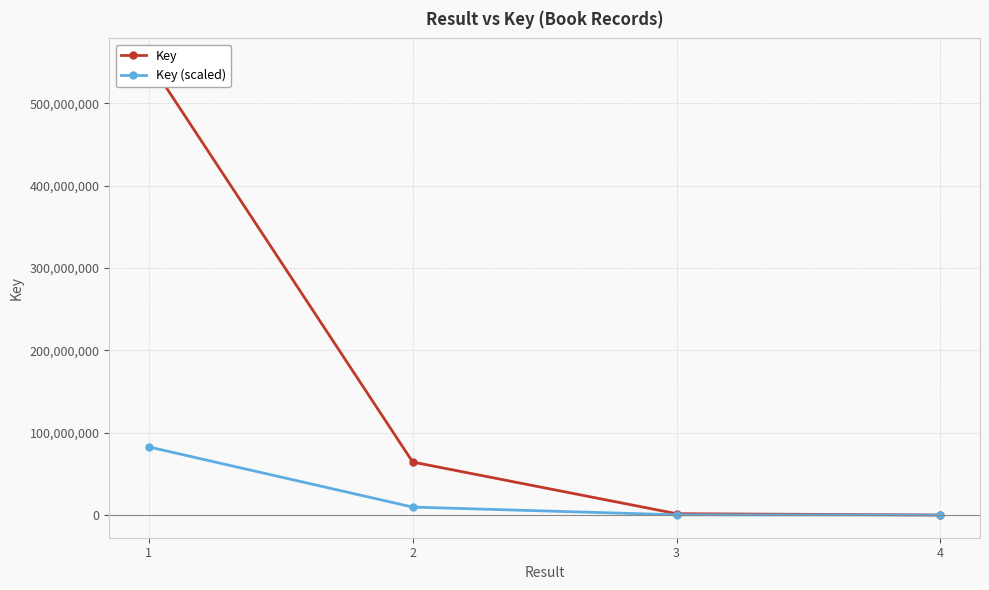

What is the approximate value of Key (scaled) at 4?

1038.9